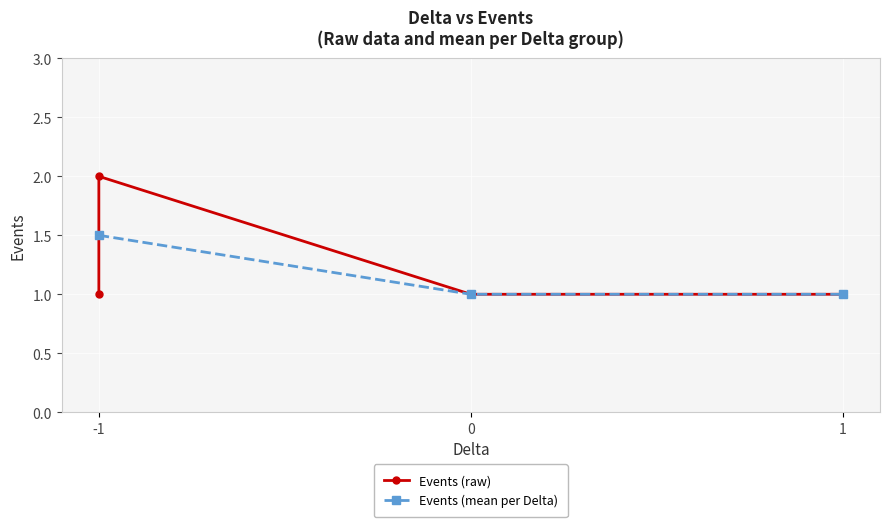

How many values are between 1 and 2?

8